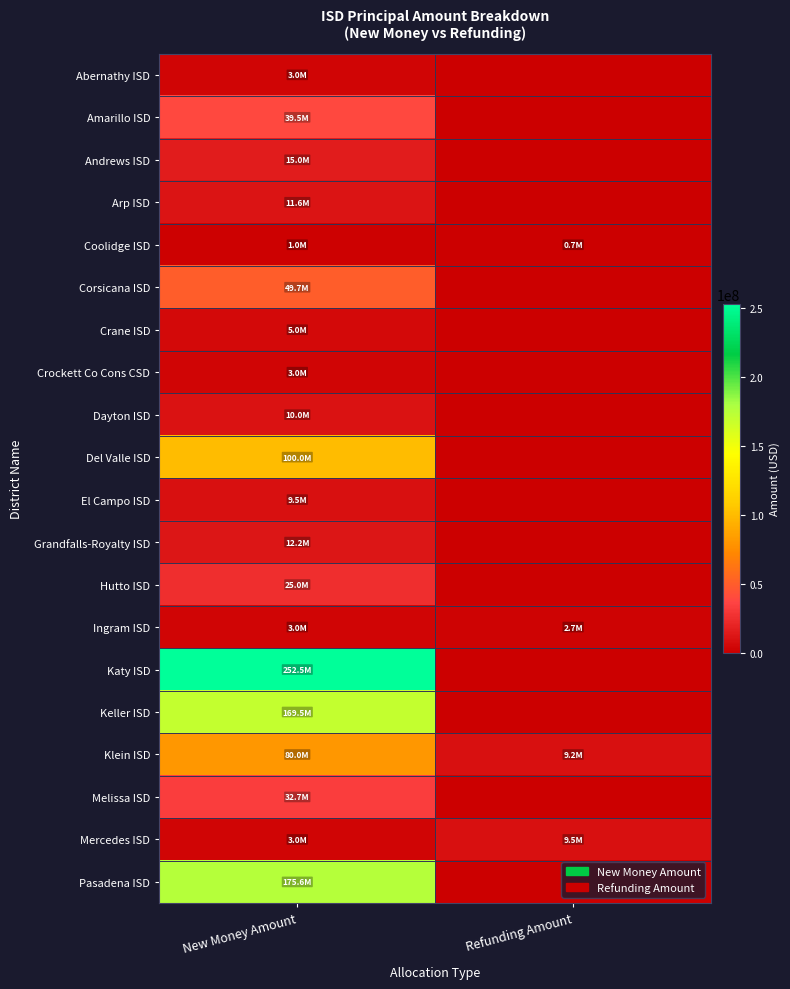

At which category is the sum across all series the highest?

New Money Amount